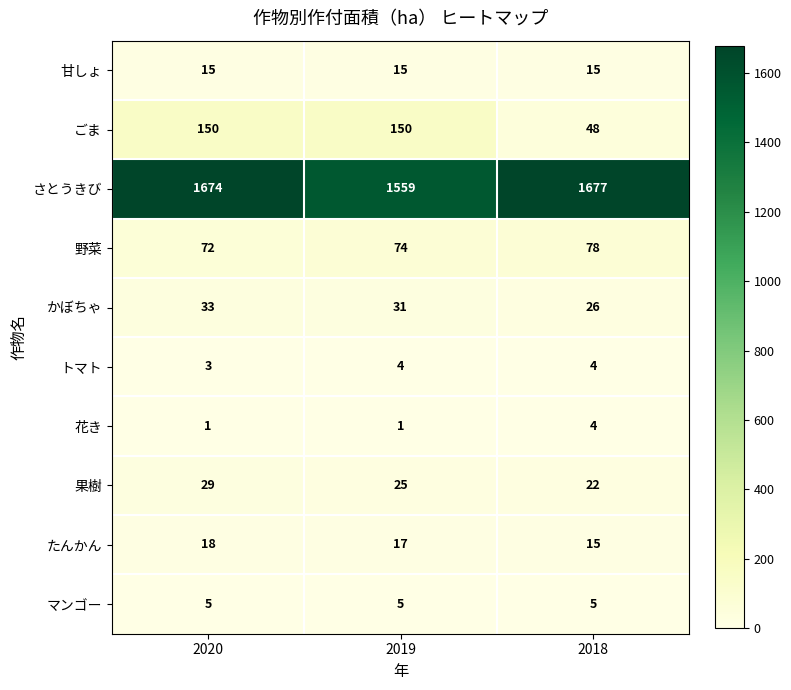

How many categories are shown in the chart?

3